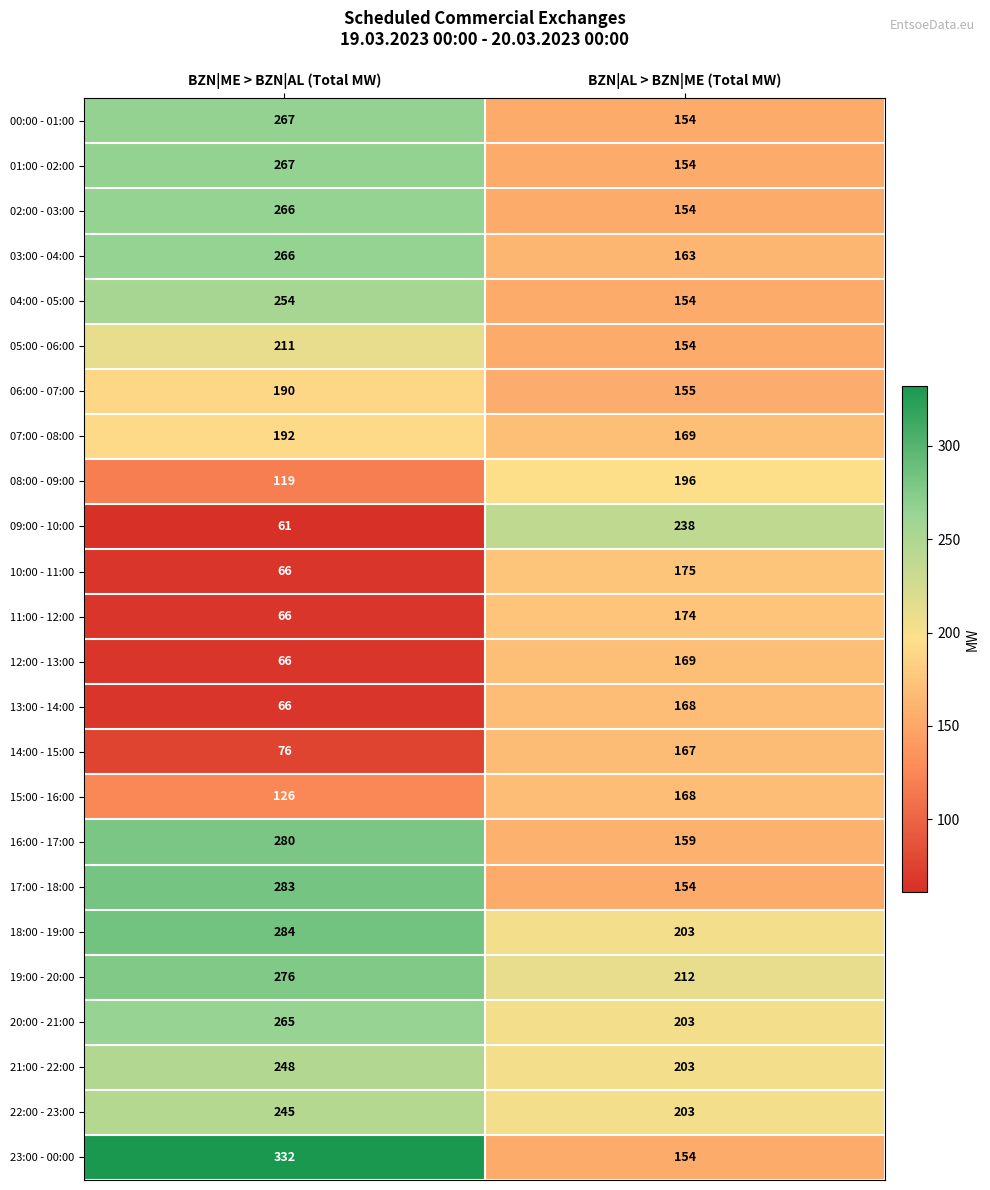

Which label corresponds to the smallest value in the chart?

BZN|ME > BZN|AL (Total MW)